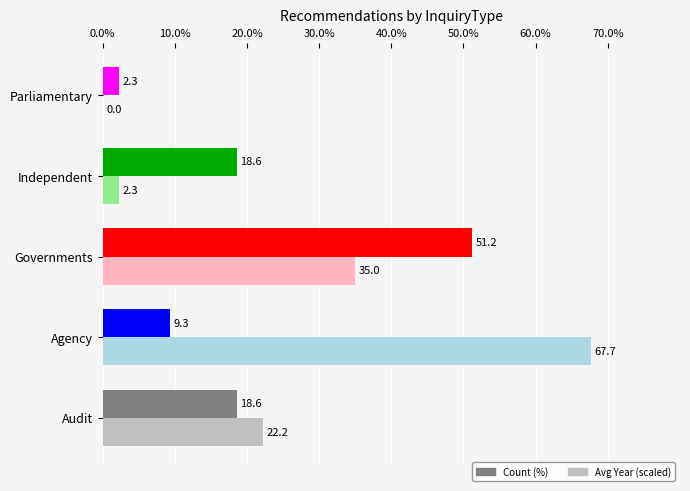

The Count (%) series shows 18.6 at Audit. True or false?

True